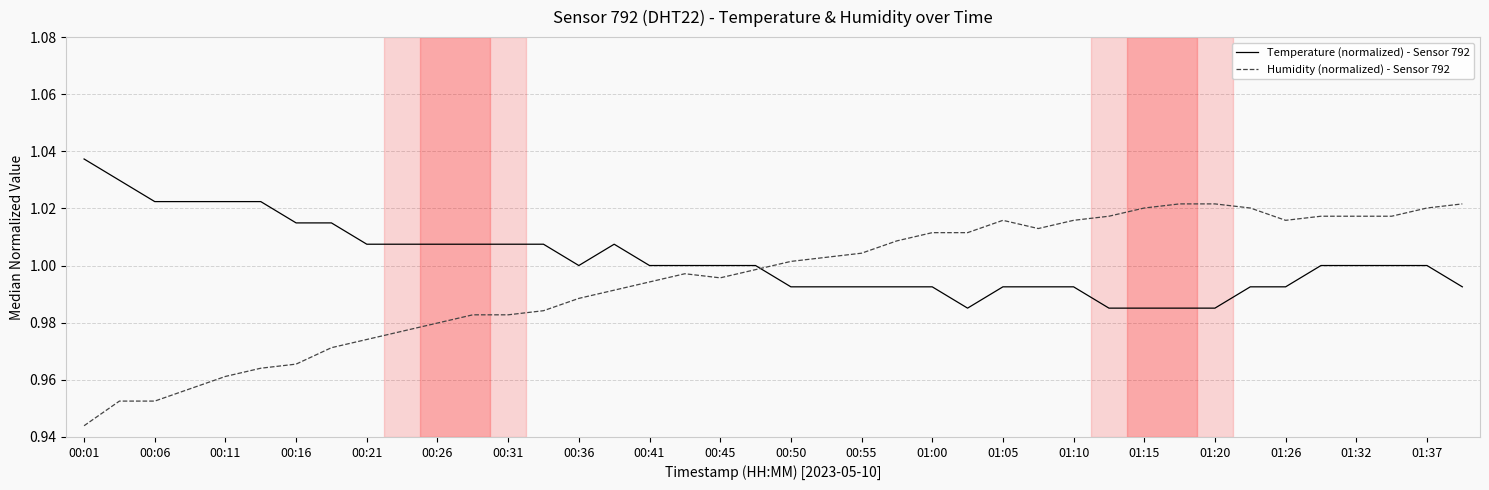

What are all the series names shown in the legend?

Temperature (normalized) - Sensor 792, Humidity (normalized) - Sensor 792